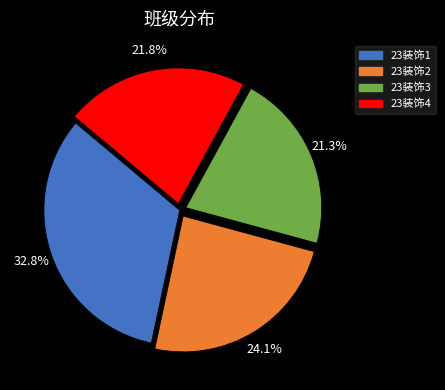

Between 23装饰1 and 23装饰4, which is larger?

23装饰1